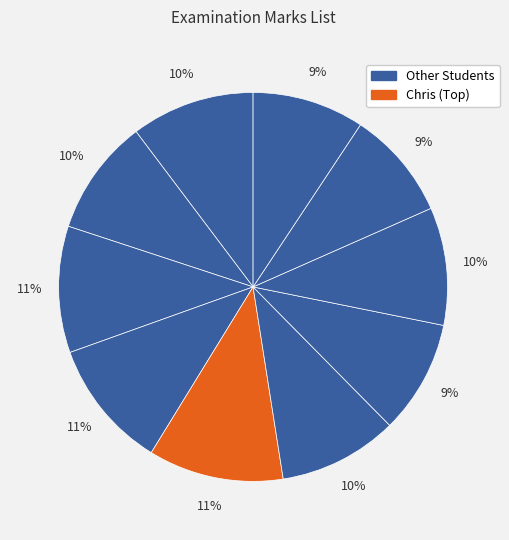

How many segments does this pie chart have?

10